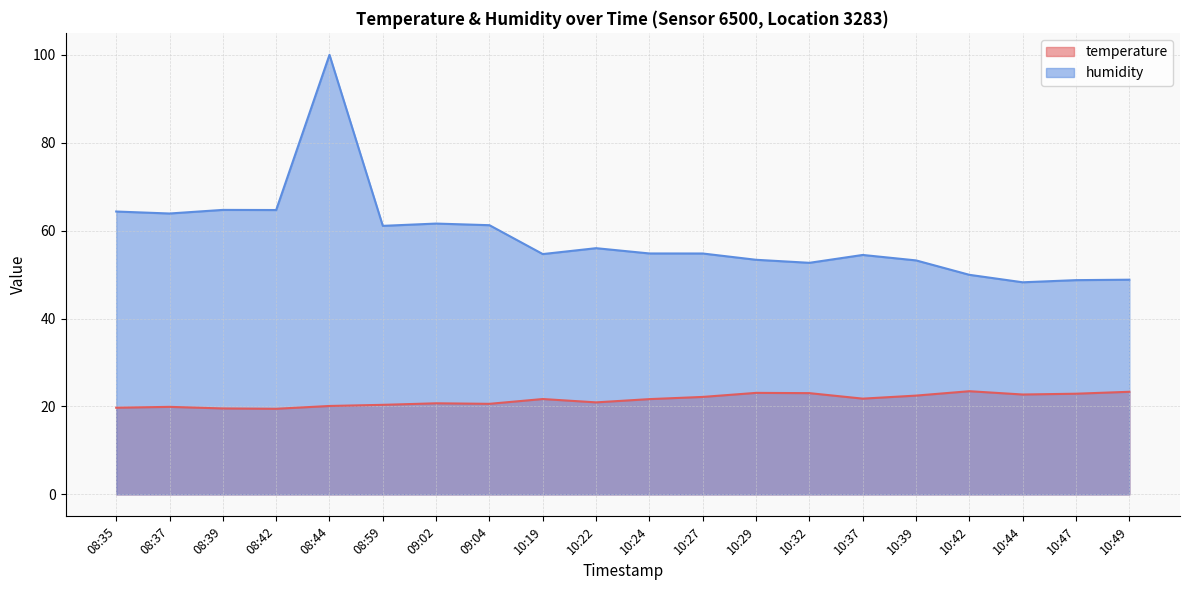

List the series in order of their peak value, highest first.

humidity, temperature